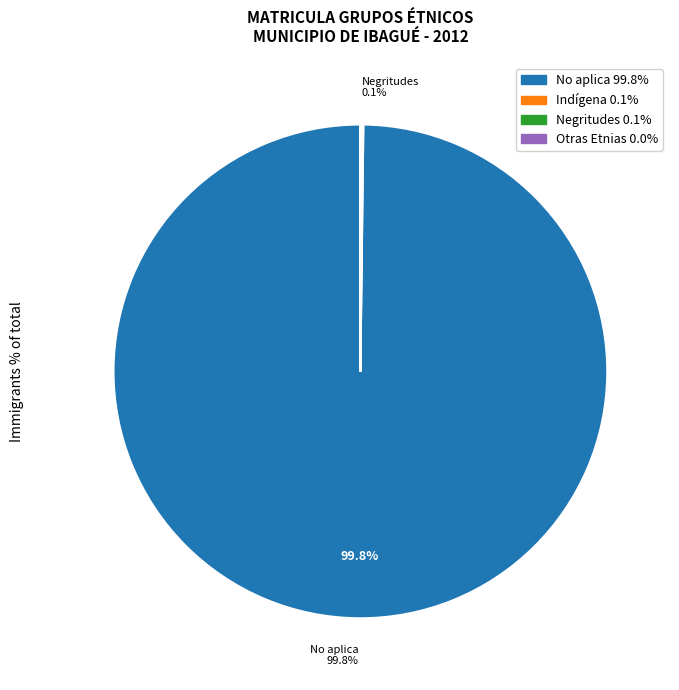

Is there any slice that represents more than half of the pie?

Yes